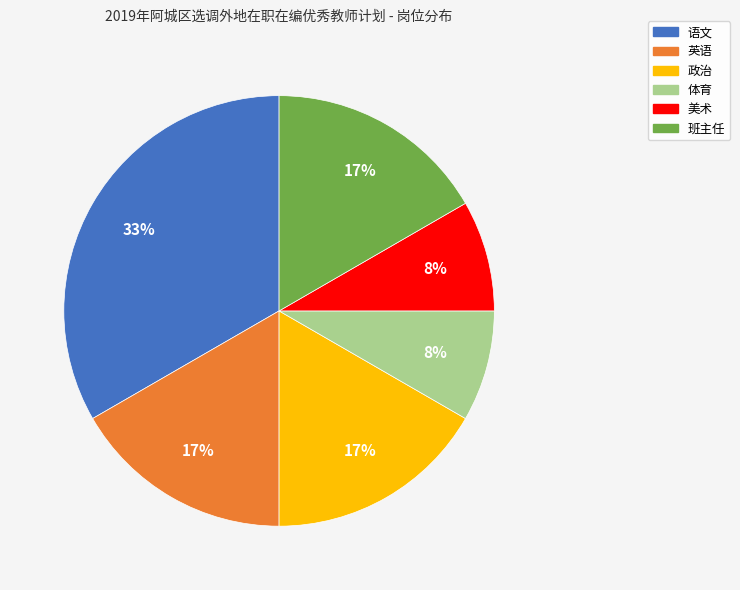

Count the number of slices in the pie.

6